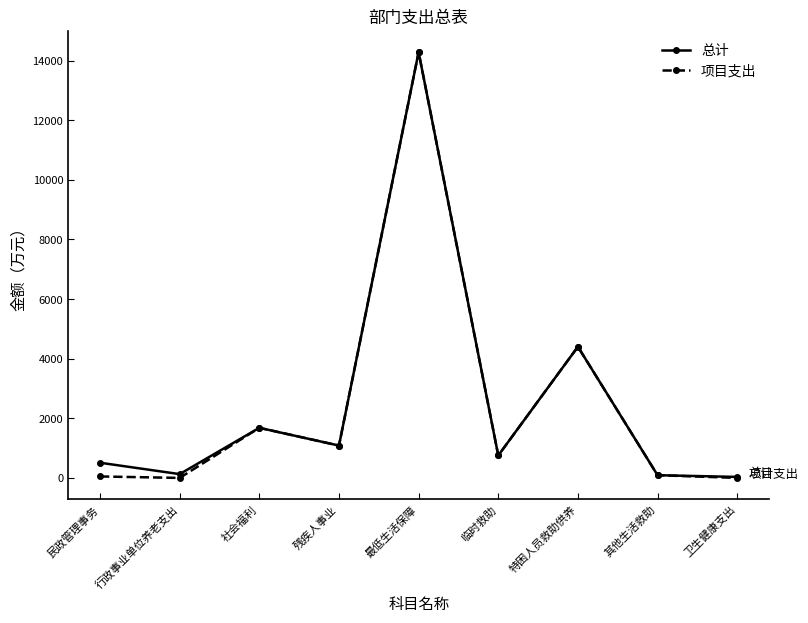

What is the label of the 5th point from the right?

最低生活保障